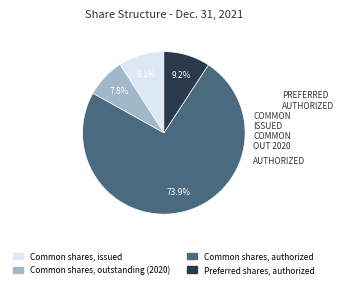

Does any single category account for the majority?

Yes